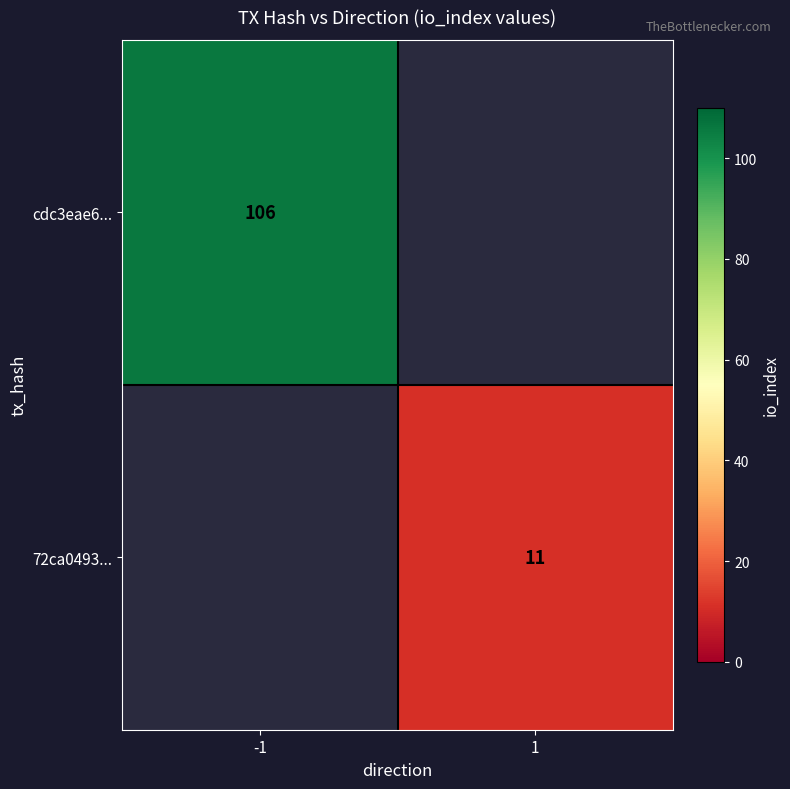

The cdc3eae6... series shows 63 at -1. True or false?

False